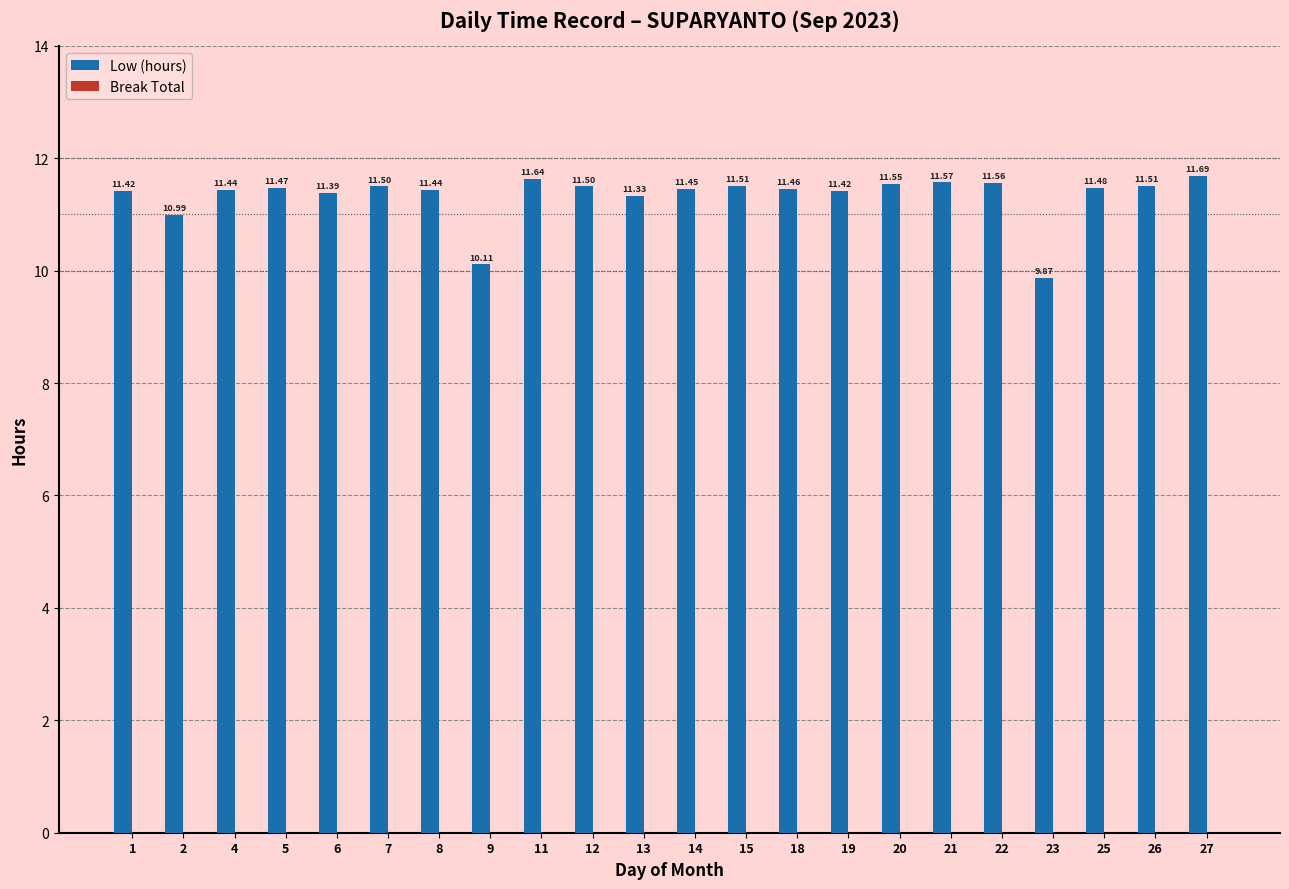

Are the bars horizontal?

No